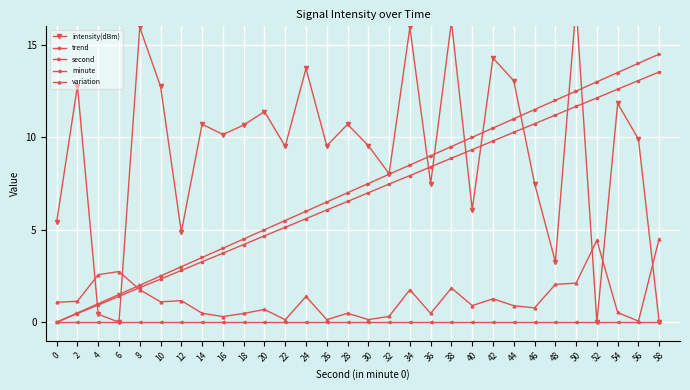

True or false: intensity(dBm) has more than 1 points higher than both neighbors.

True